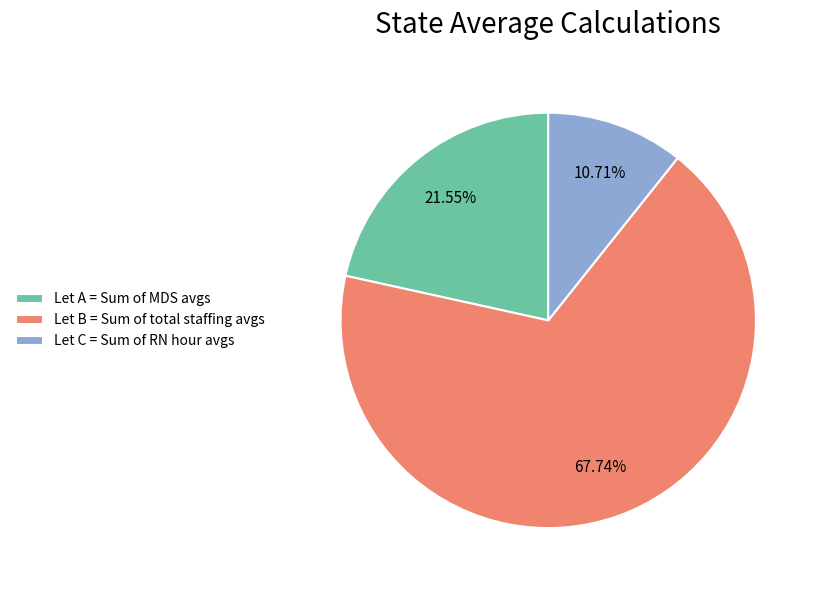

Which slice represents more than half of the pie?

Let B = Sum of total staffing avgs